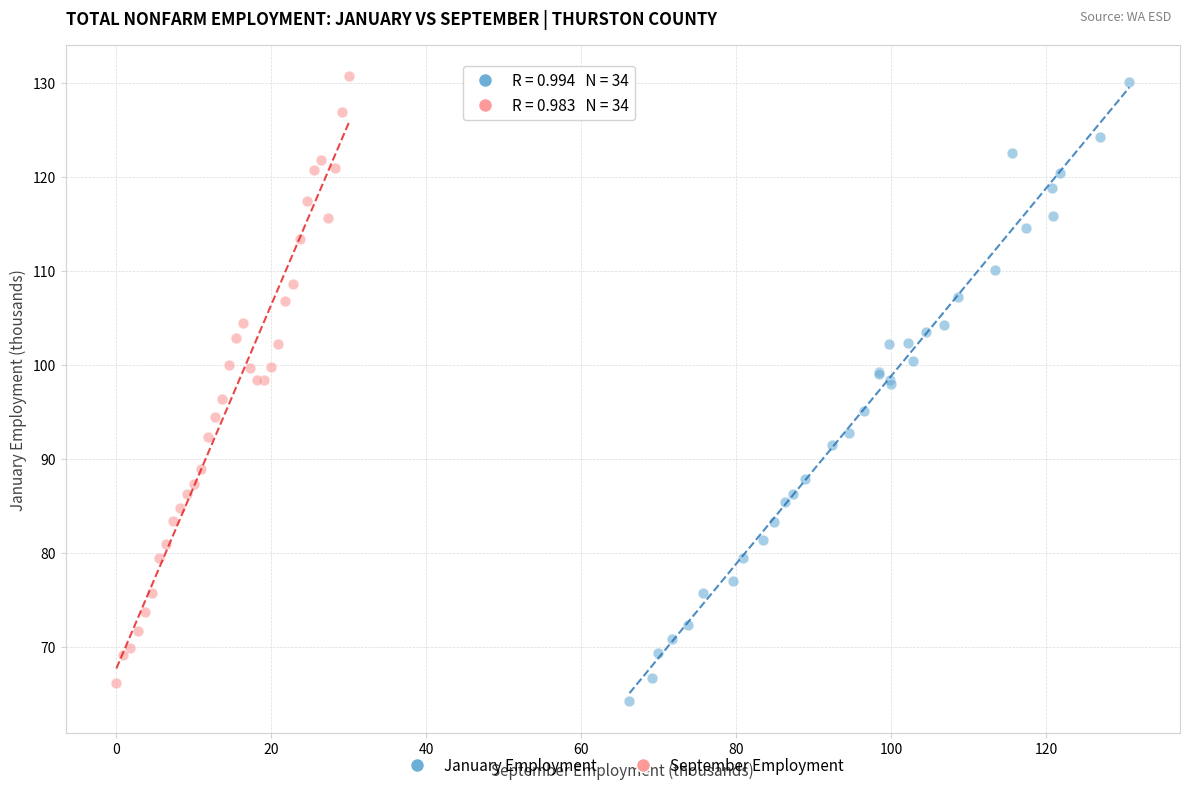

Which series has the largest Y range (max minus min)?

January Employment